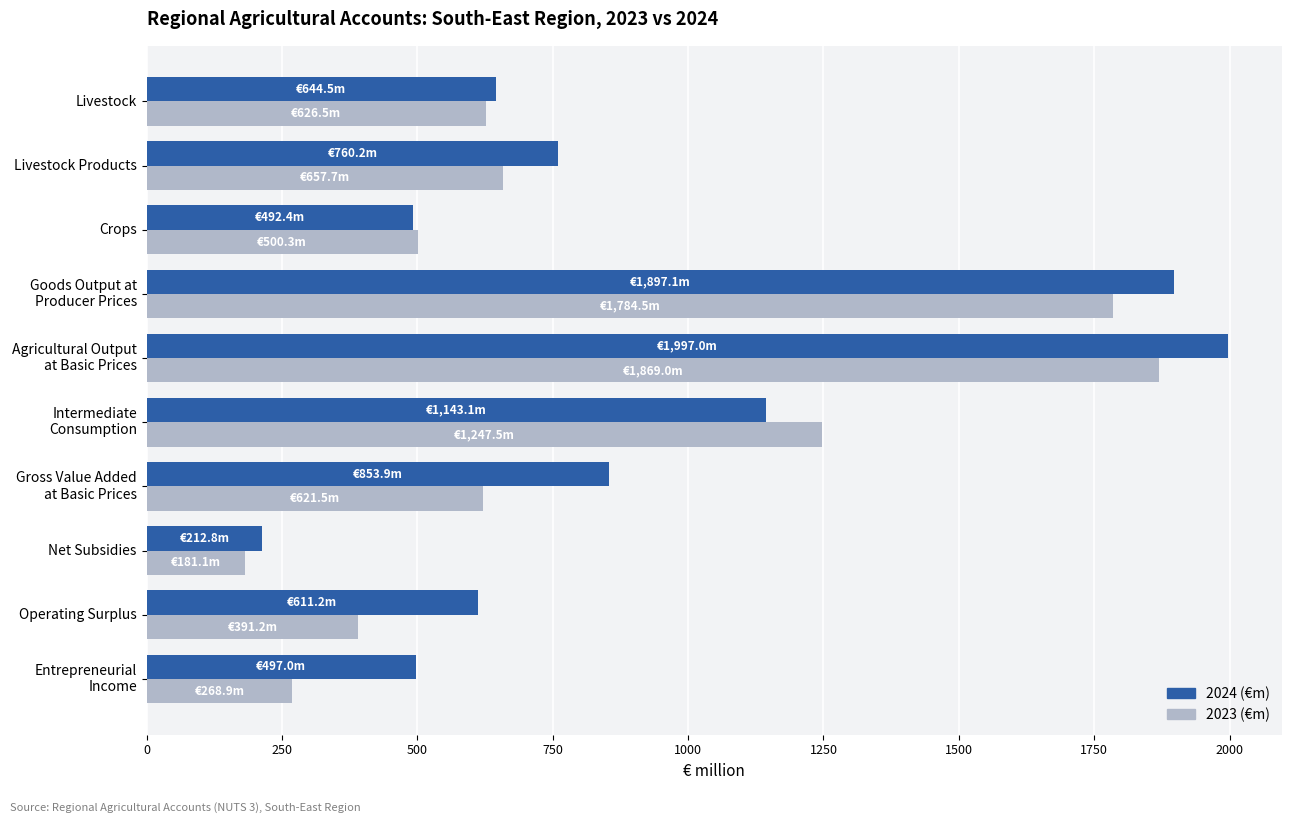

What is the highest value of the 2024 (€m) series?

1997.0